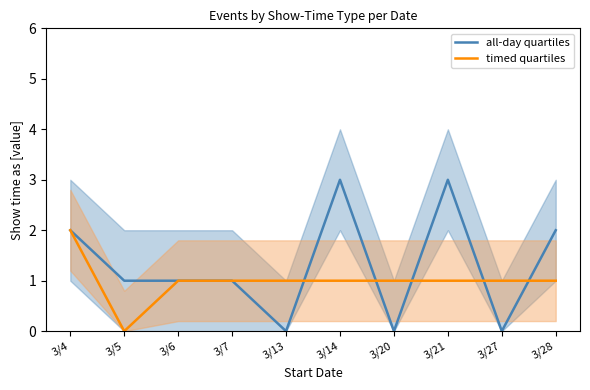

At 3/4, list the series in order from smallest to largest.

all-day quartiles, timed quartiles